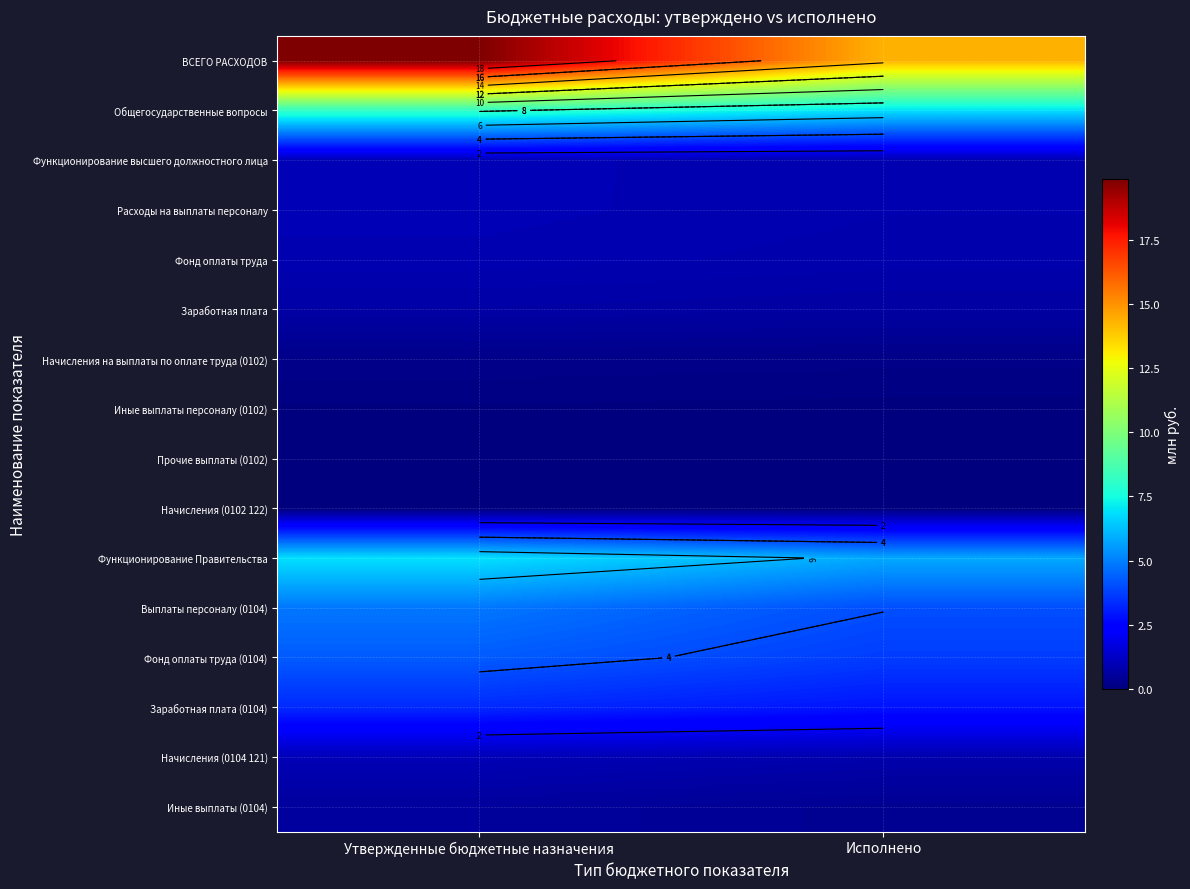

The Заработная плата (0104) series shows 5.5 at Утвержденные бюджетные назначения. True or false?

False